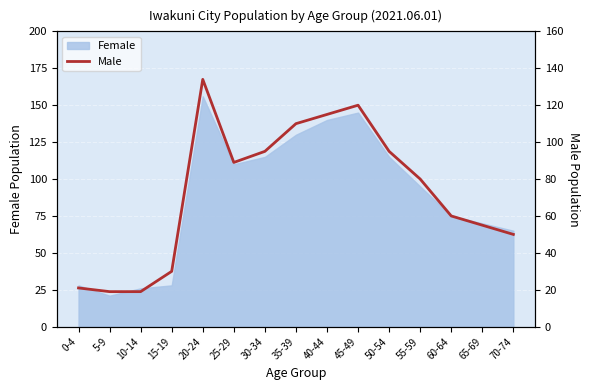

Where is Female nearest to the value 88?

55-59